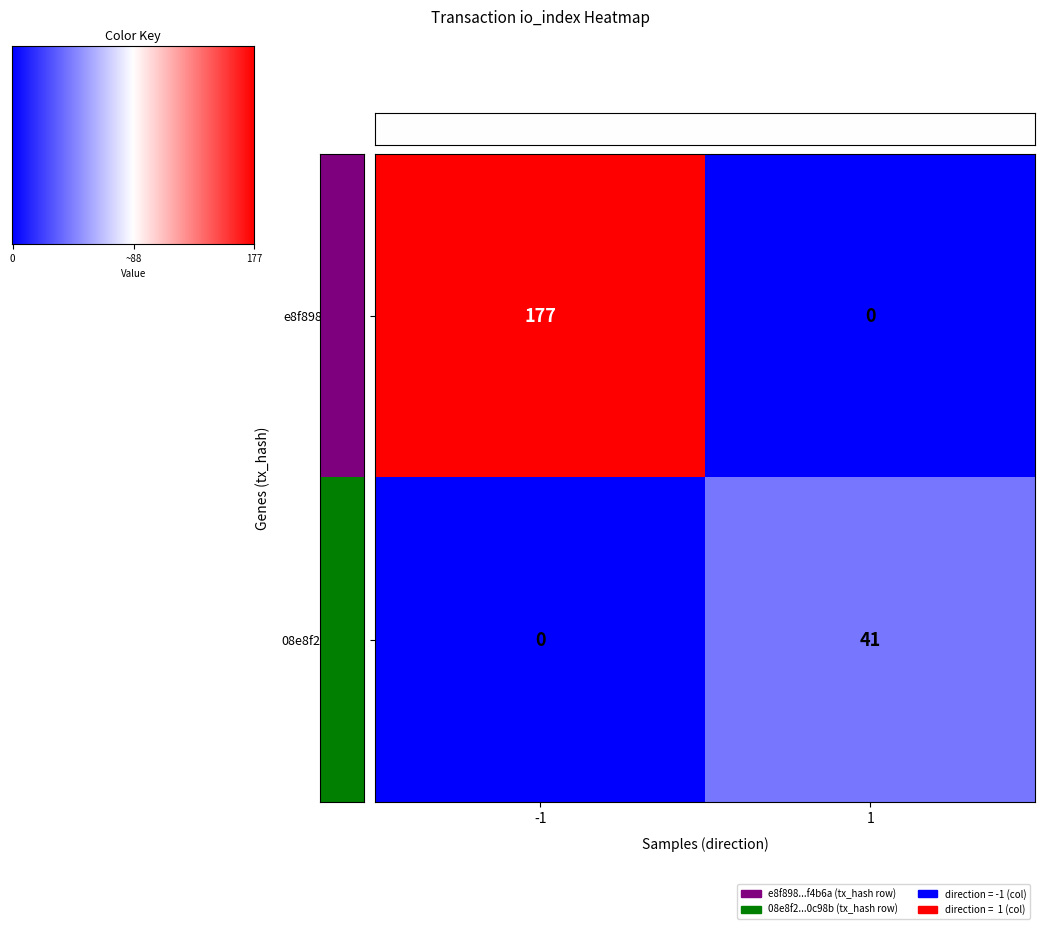

The 08e8f2...0c98b series shows -15 at -1. True or false?

False